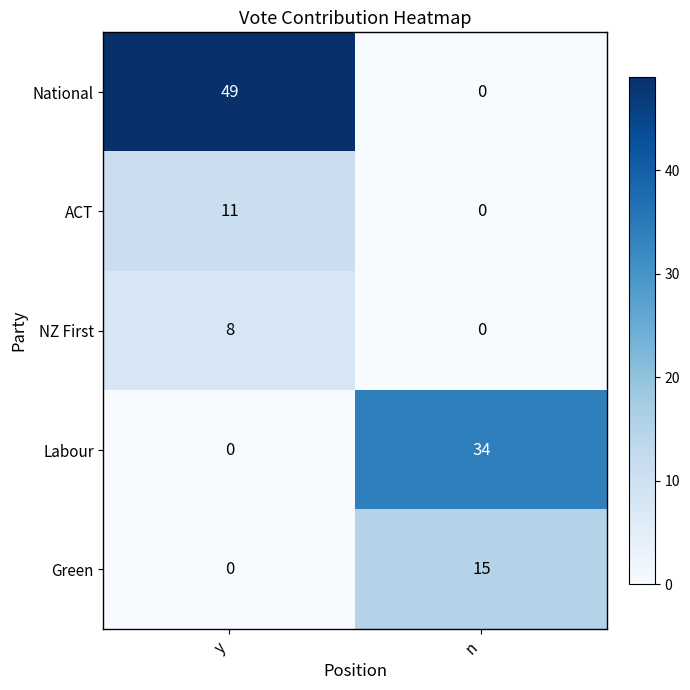

Where is Labour nearest to the value 17?

y